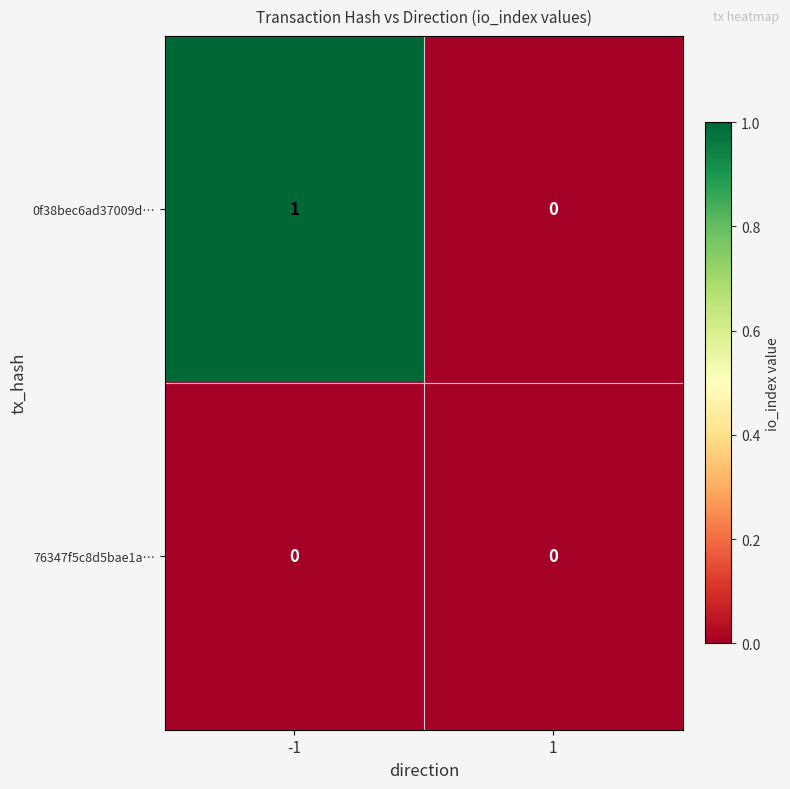

The value of 0f38bec6ad37009d… at -1 is 1. True or false?

True